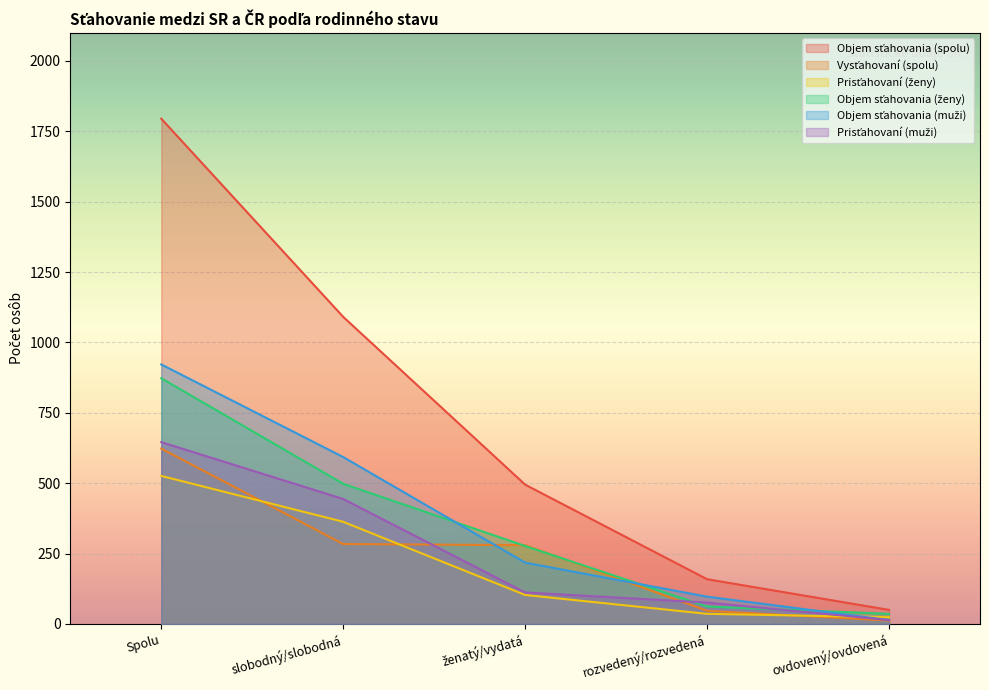

What is the label of the 5th point from the right?

Spolu